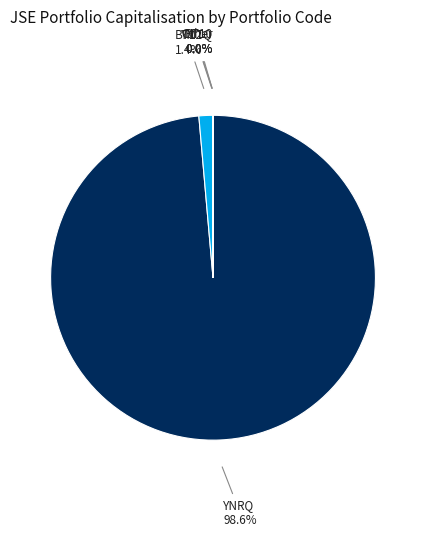

Does YNRQ represent more than half of the total?

Yes